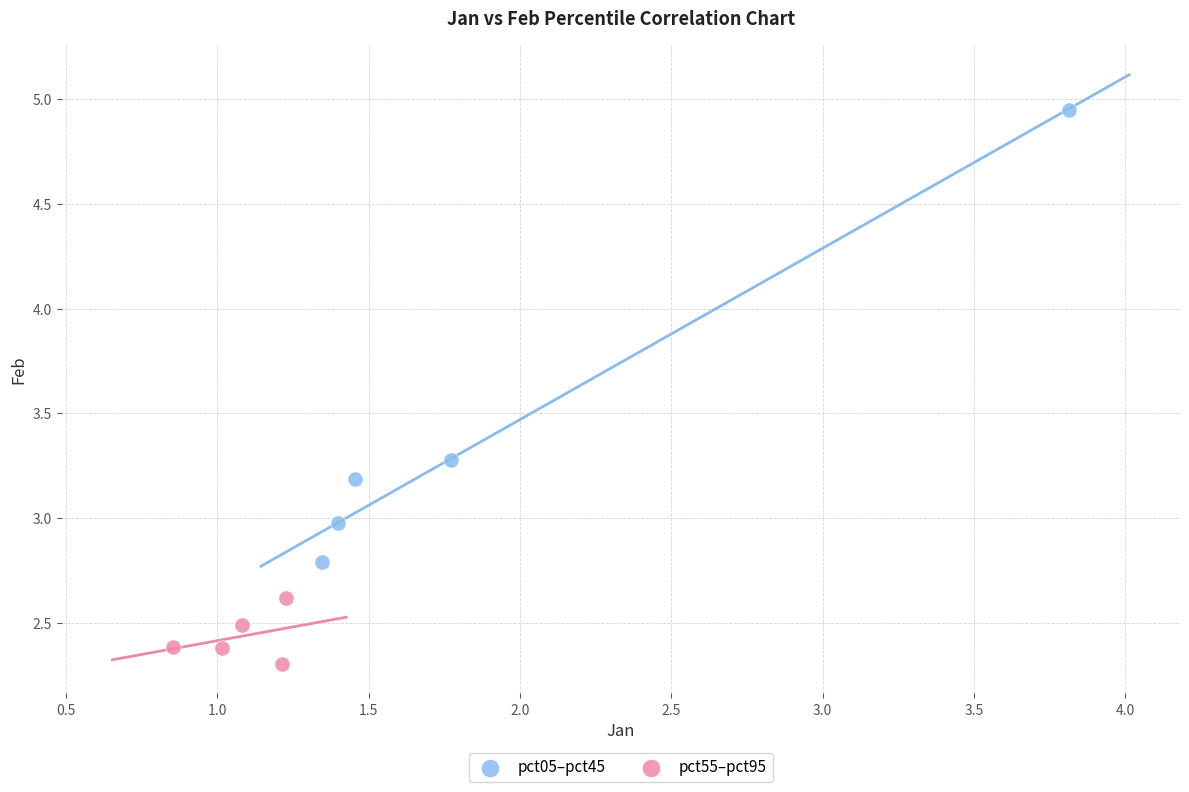

Which series contains the highest Y value?

pct05–pct45